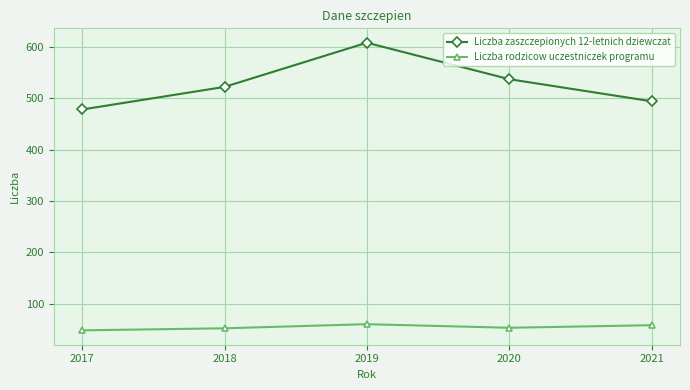

What is the spread (max minus min) of values at 2017?

430